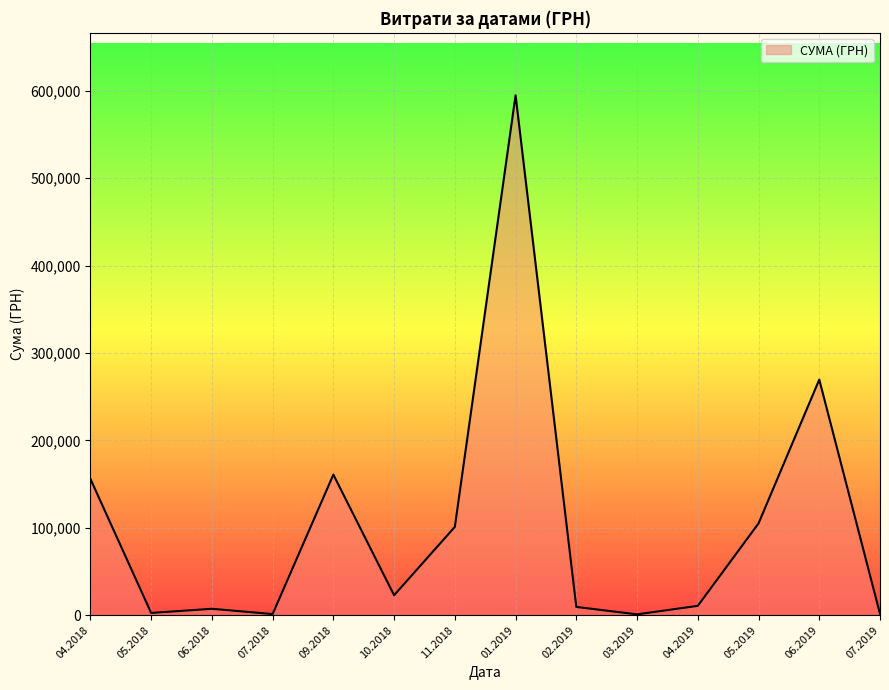

What is the change in value from 05.2019 to 06.2019?

+164482.8